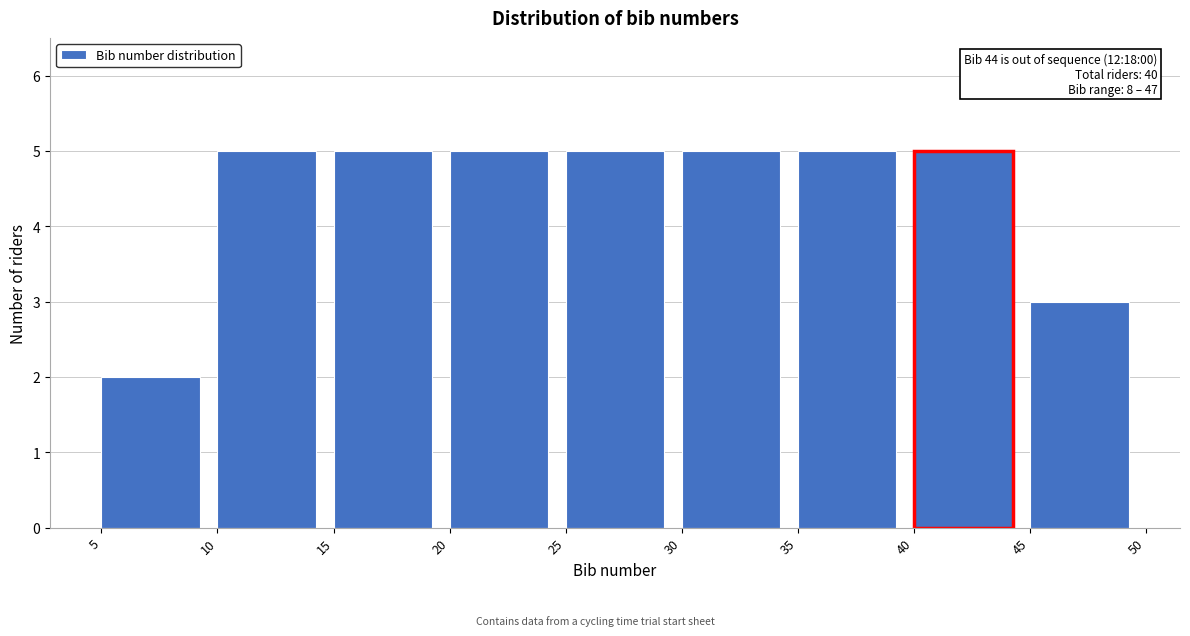

Reading left to right, transcribe all the data shown in this chart.

2	5	5	5	5	5	5	5	3